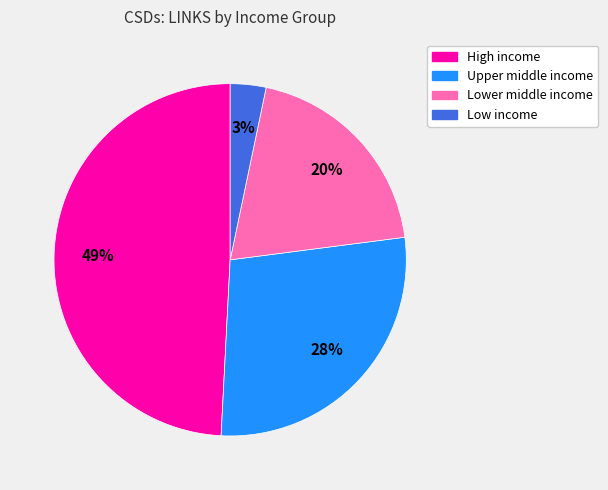

To the nearest percent, what is the combined percentage of Lower middle income and Low income?

23%